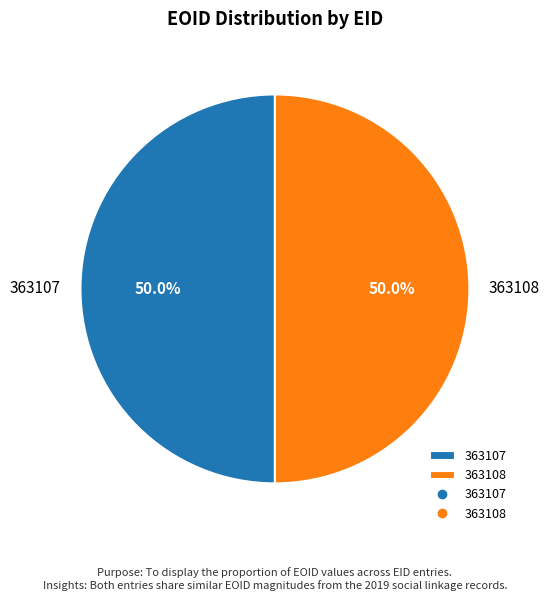

What is the ratio of the value at 363108 to the value at 363107?

1.0